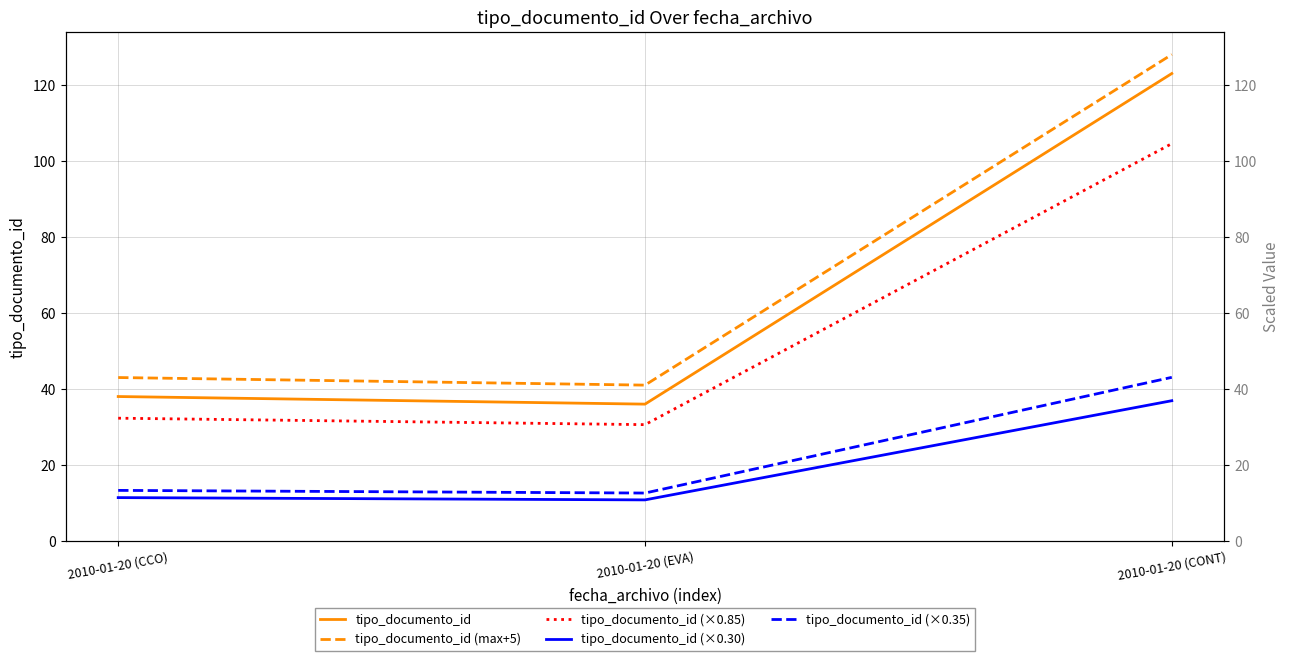

At 2010-01-20 (CONT), list the series in order from largest to smallest.

tipo_documento_id (max+5), tipo_documento_id, tipo_documento_id (×0.85), tipo_documento_id (×0.35), tipo_documento_id (×0.30)